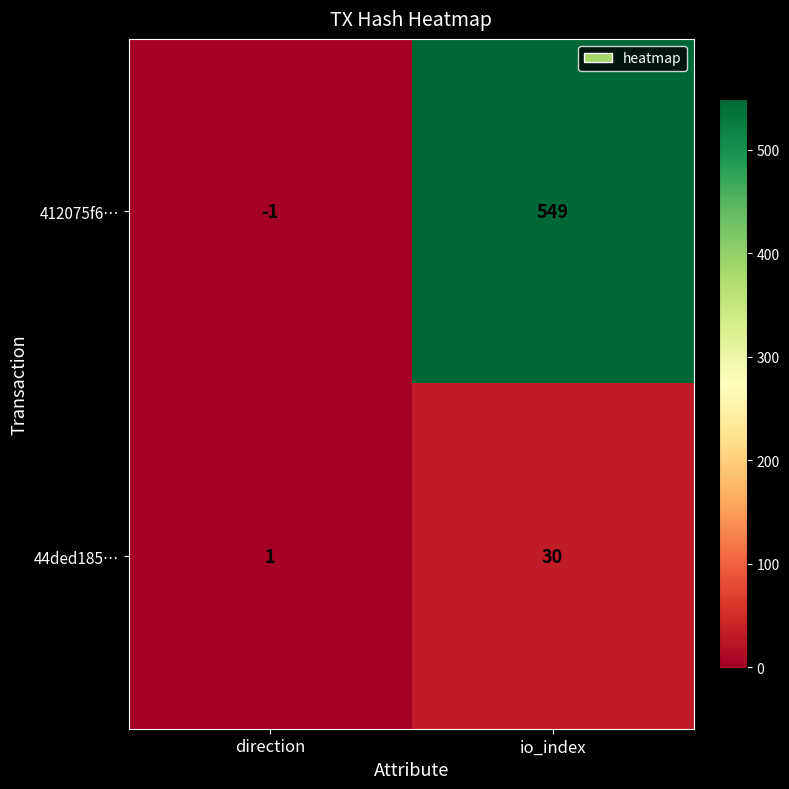

How many data points does each series have?

2